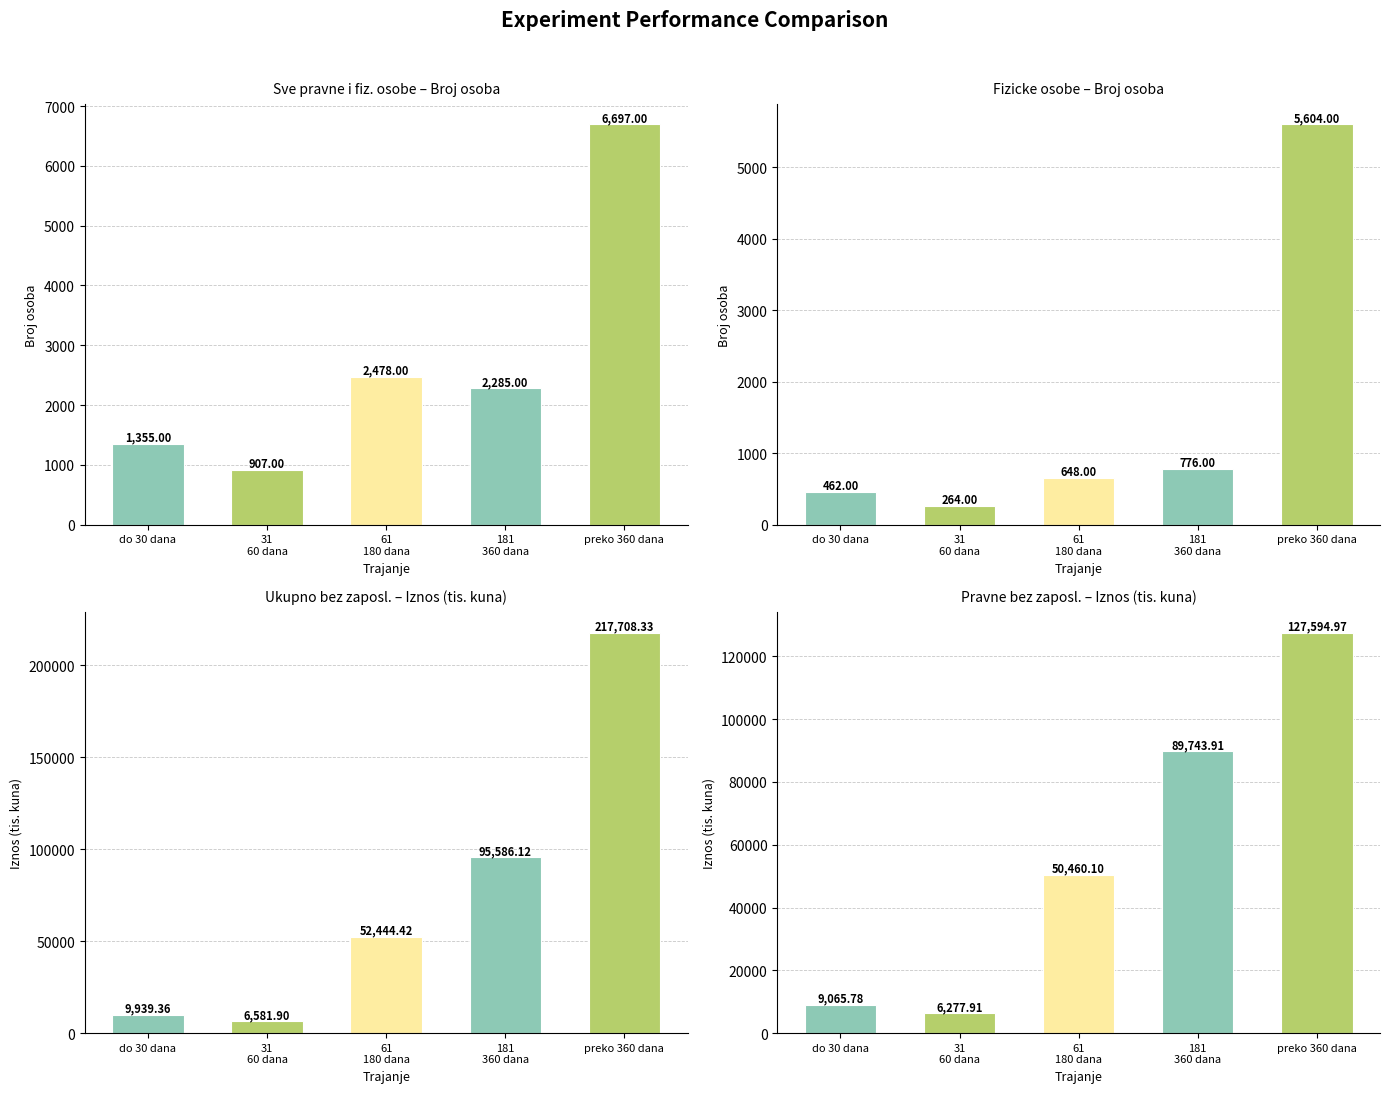

Is the value of Pravne bez zaposl. (Iznos) at 31
60 dana greater than the value of Ukupno bez zaposl. (Iznos) at preko 360 dana?

No